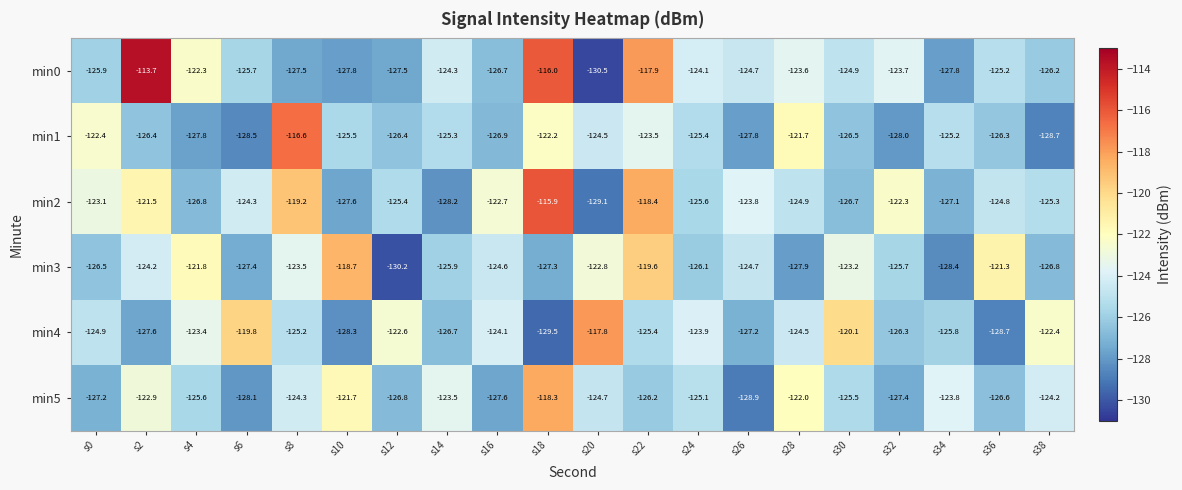

Is it true that min5 equals -118.3 at s18?

True